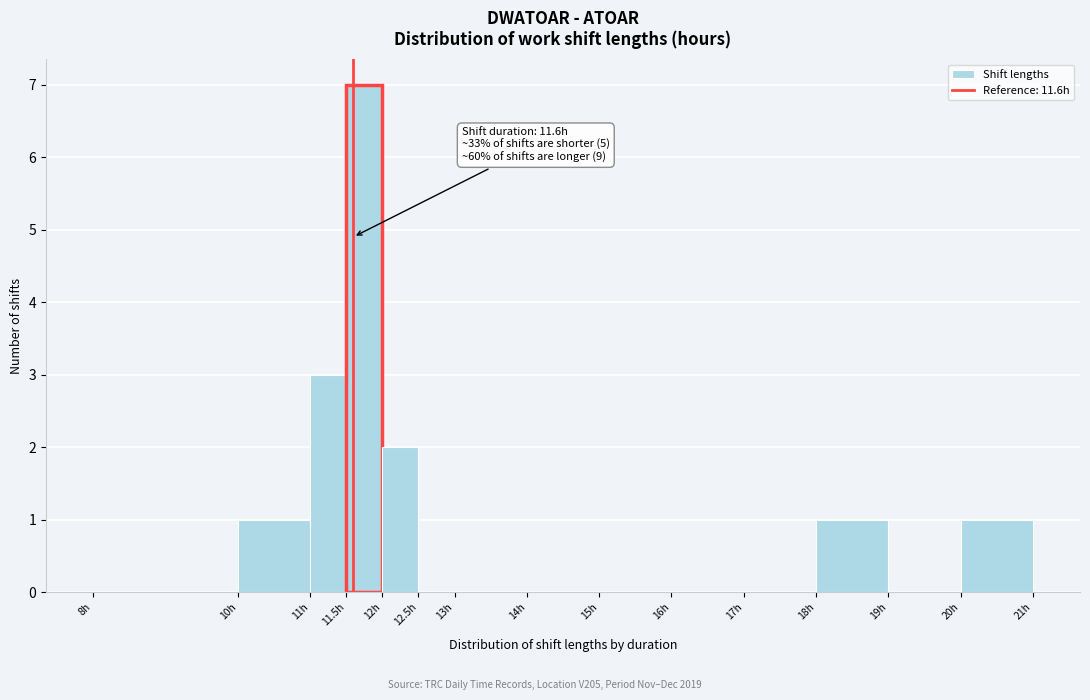

Over which range of the x-axis is the bar tallest?

11.5 to 12.0